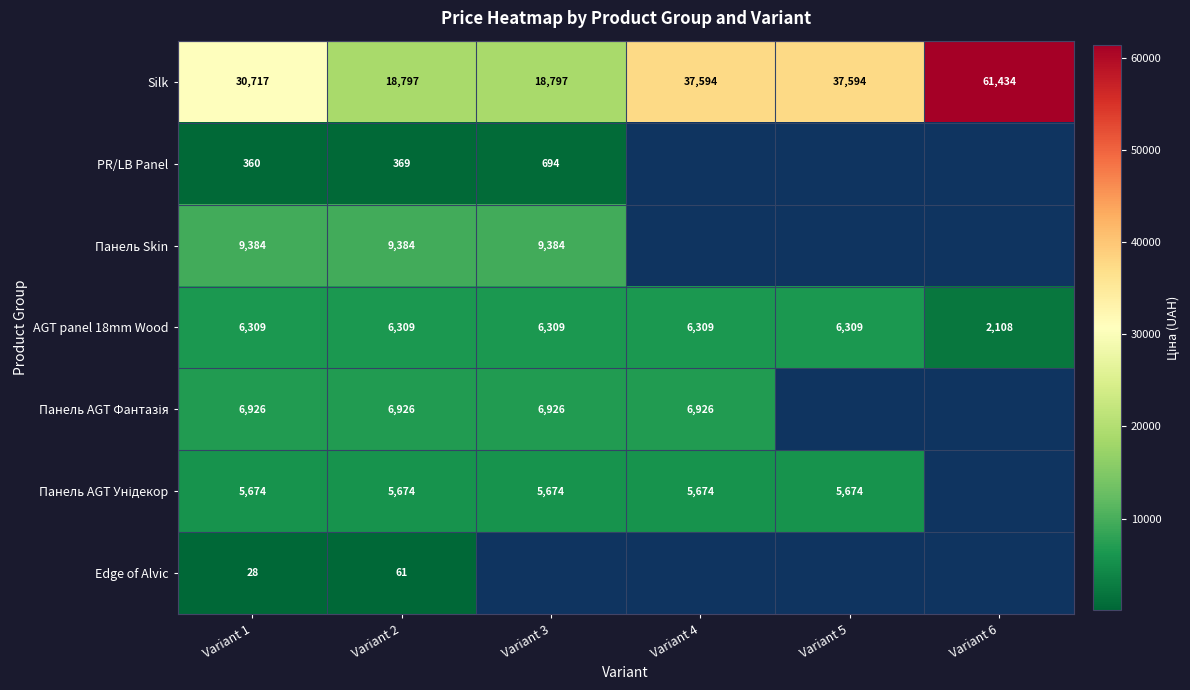

Is the value of Панель Skin at Variant 2 greater than the value of Silk at Variant 6?

No